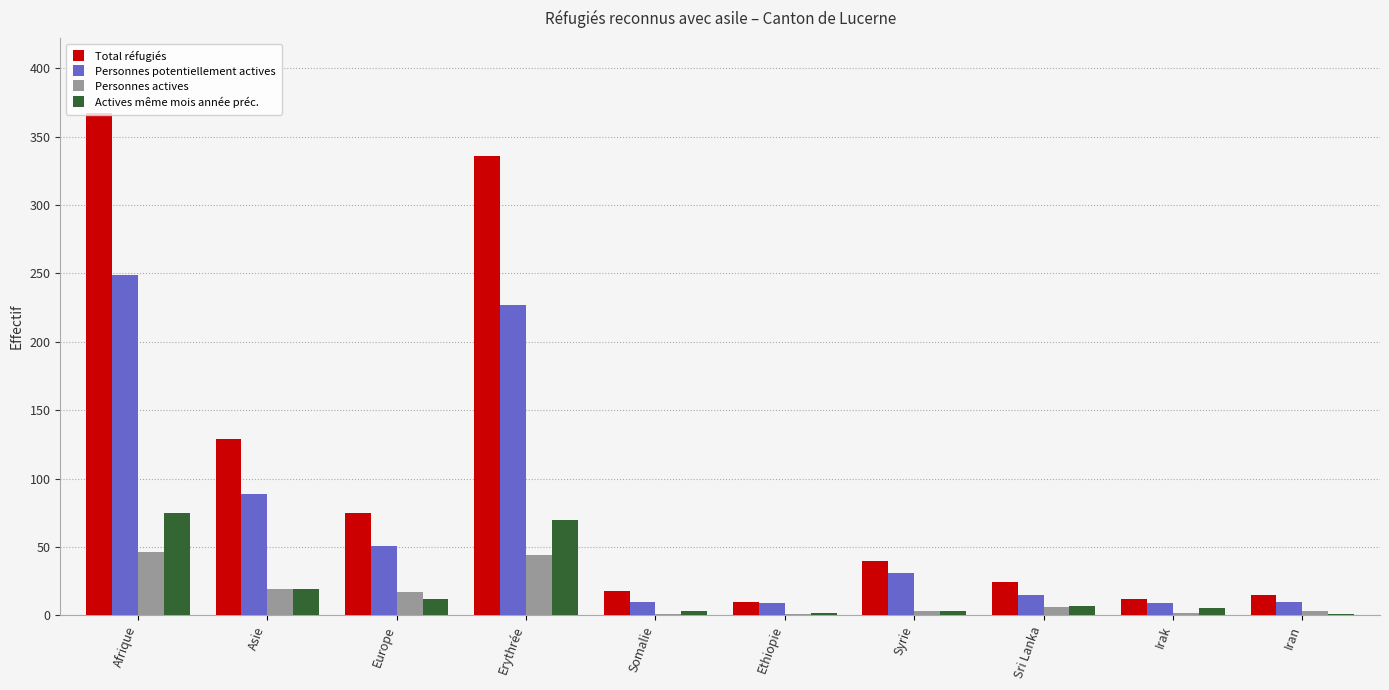

What is the difference between the Personnes potentiellement actives values at Irak and Syrie?

22